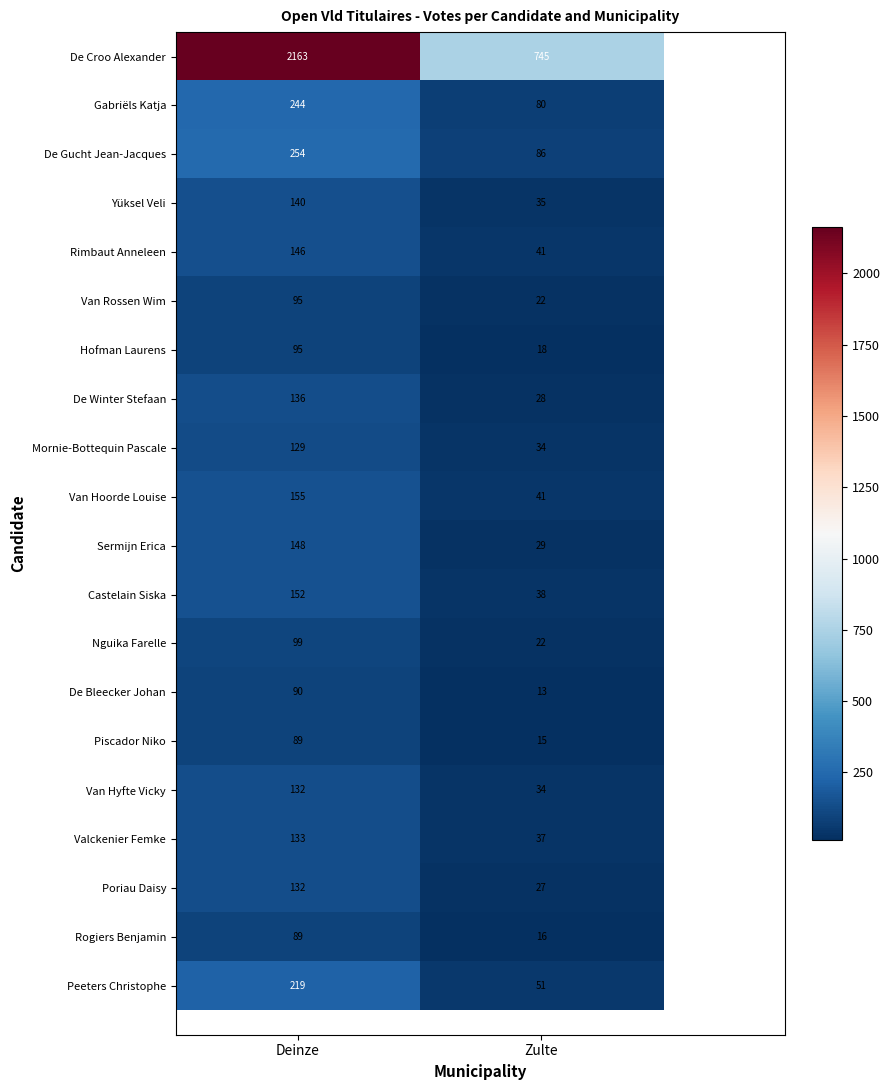

What is the difference between the highest and lowest values at Deinze?

2074